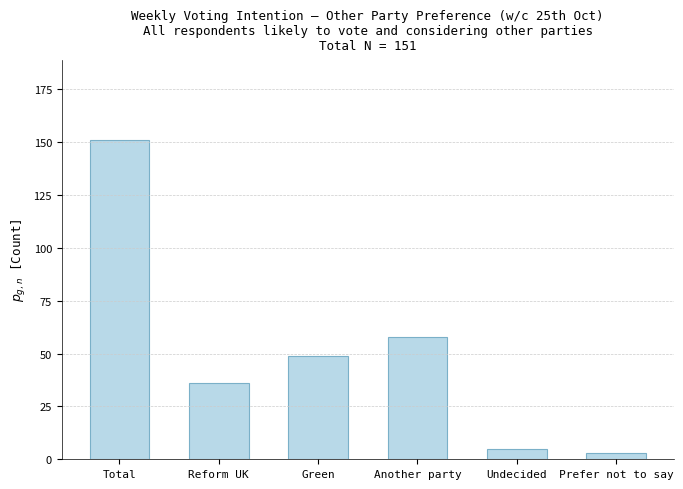

What is the change in value from Undecided to Prefer not to say?

-2